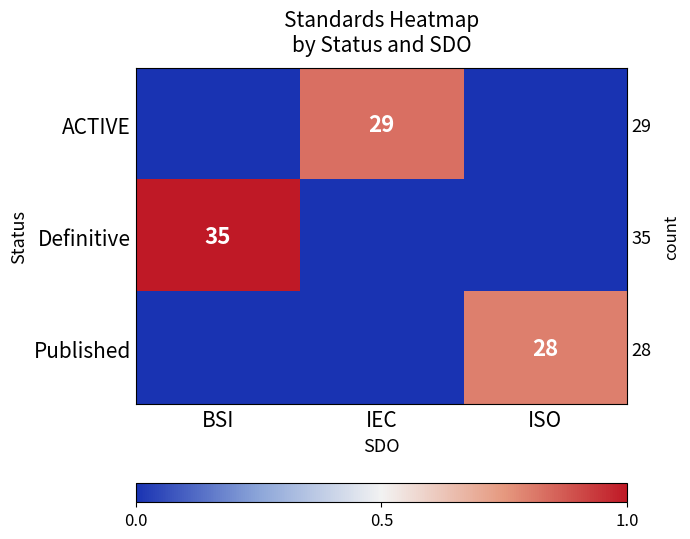

The value of Definitive at IEC is 0.0. True or false?

True